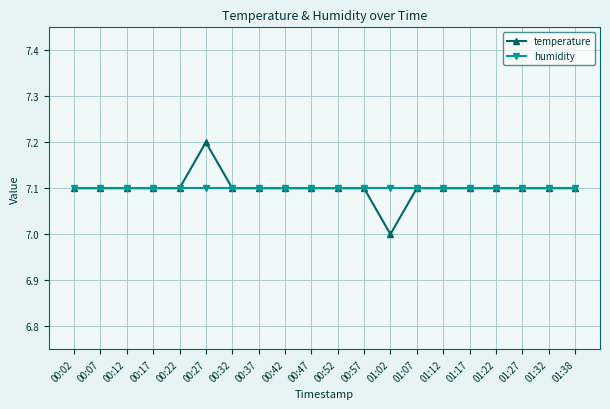

At 00:27, list the series in order from smallest to largest.

humidity, temperature